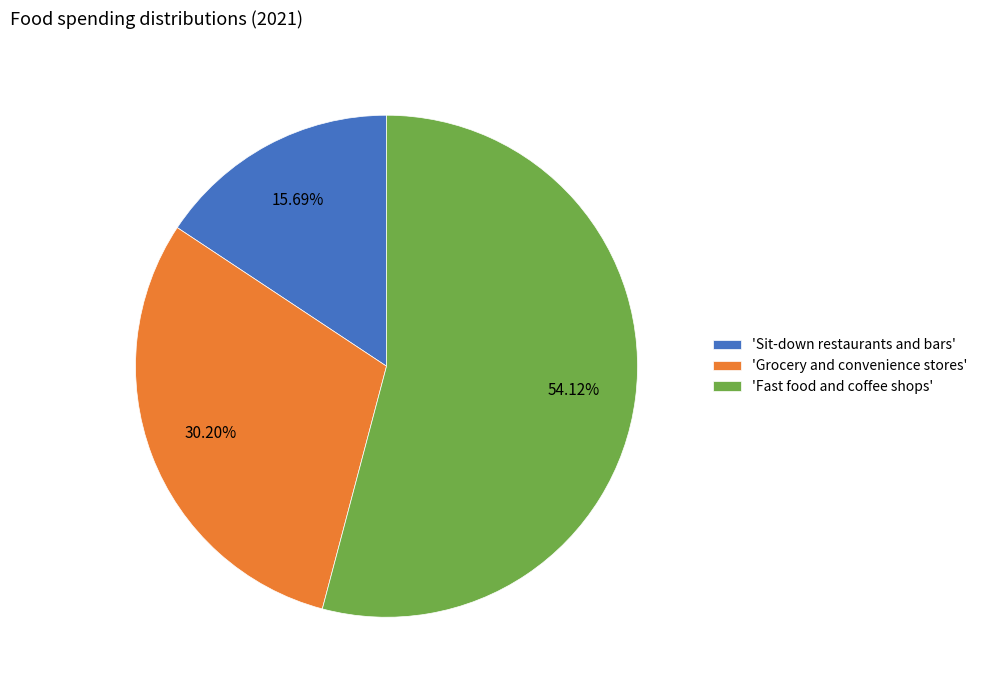

How many segments does this pie chart have?

3